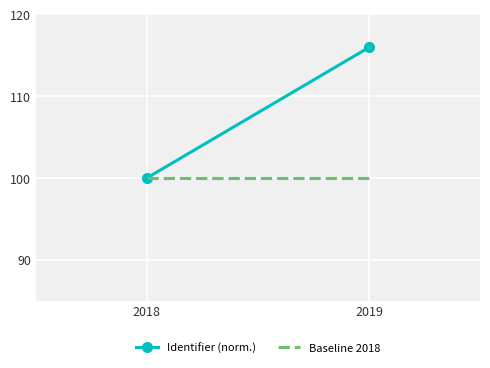

The Baseline 2018 series shows 100.0 at 2019. True or false?

True